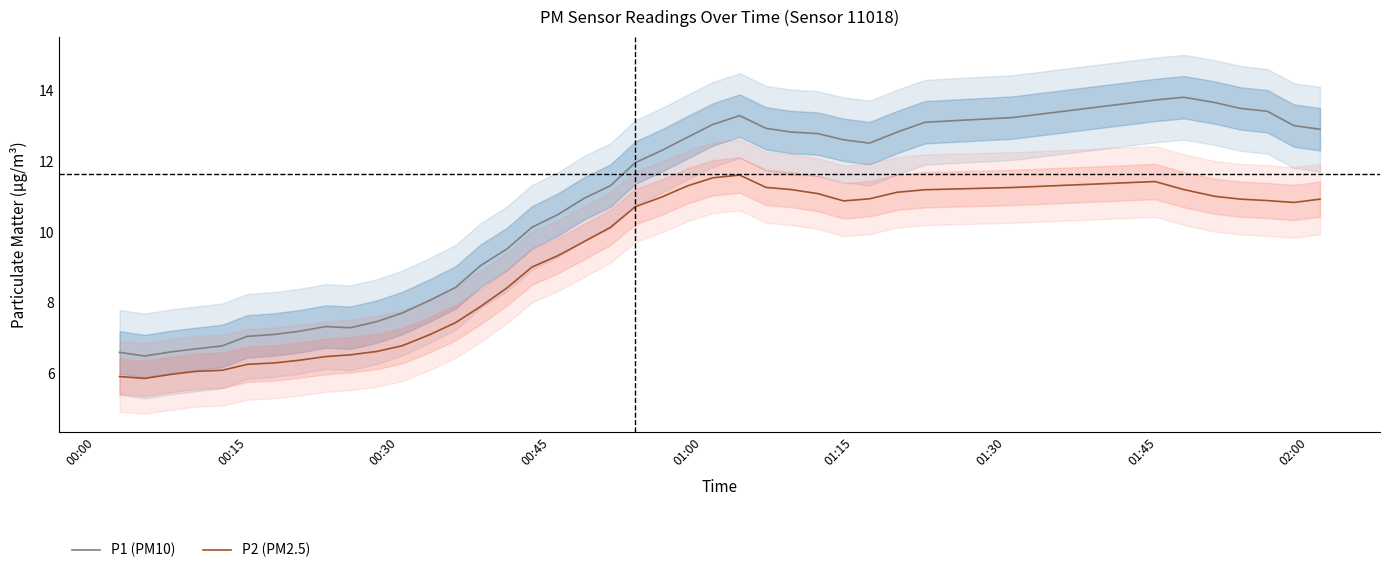

What is the highest value of the P2 (PM2.5) series?

11.6